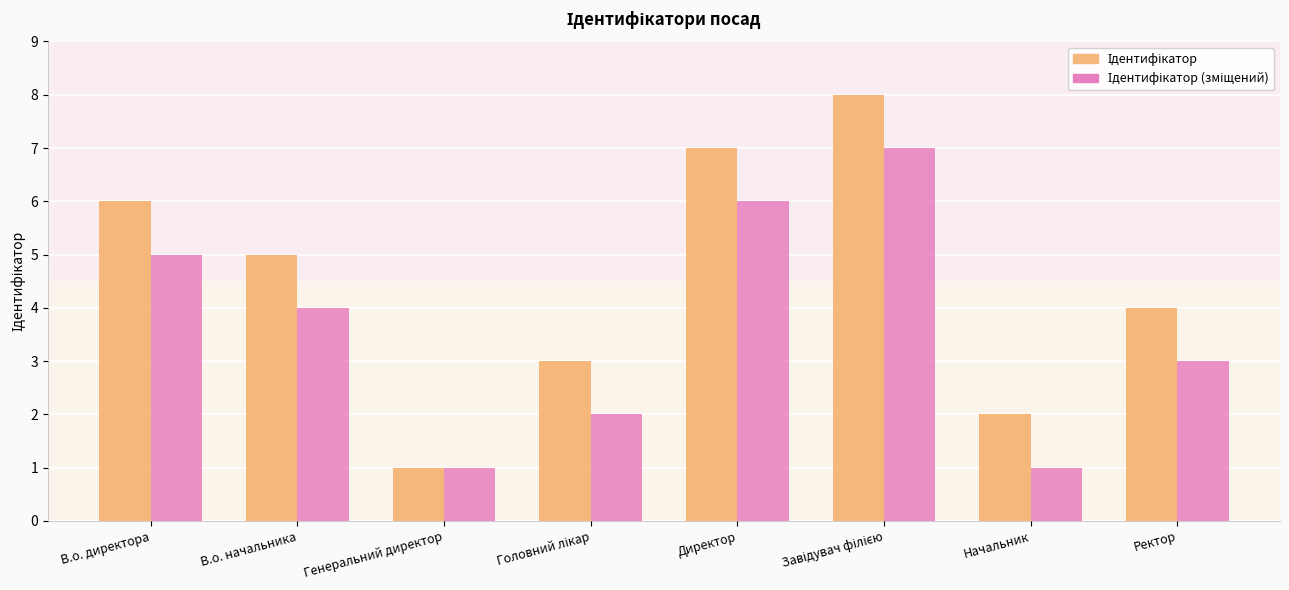

Reading left to right, transcribe all the data shown in this chart.

Ідентифікатор: 6	5	1	3	7	8	2	4
Ідентифікатор (зміщений): 5	4	1	2	6	7	1	3